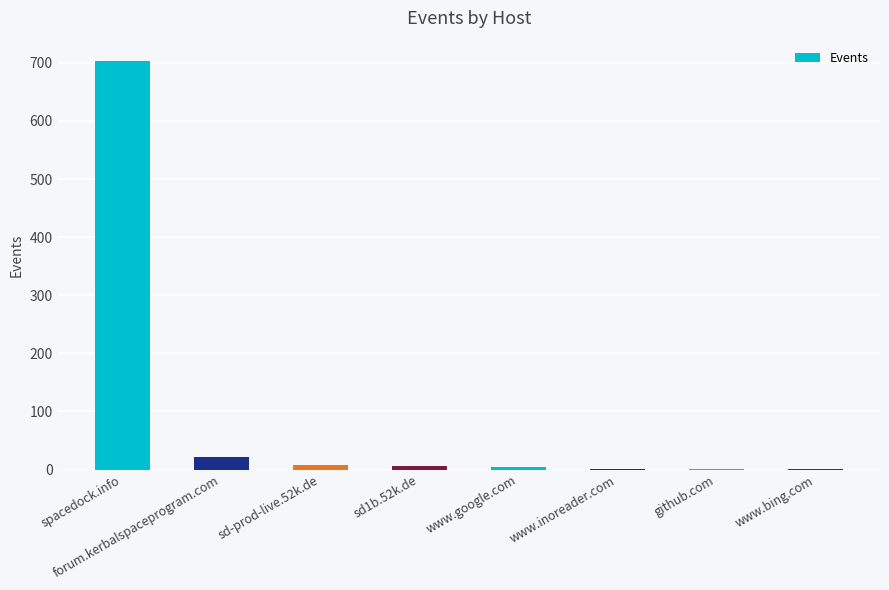

Between spacedock.info and www.google.com, which is larger?

spacedock.info